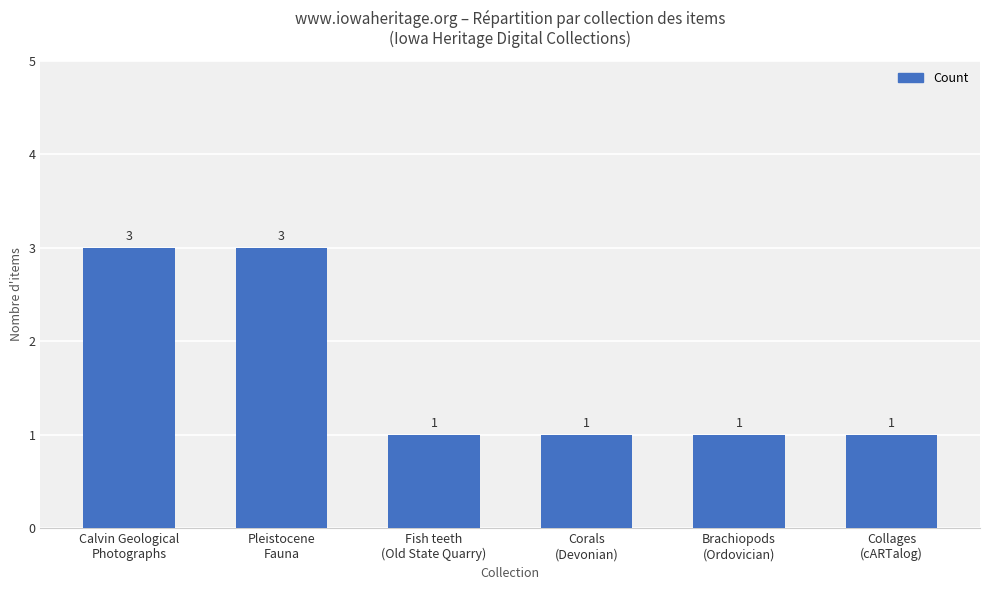

What is the maximum value shown in the chart?

3